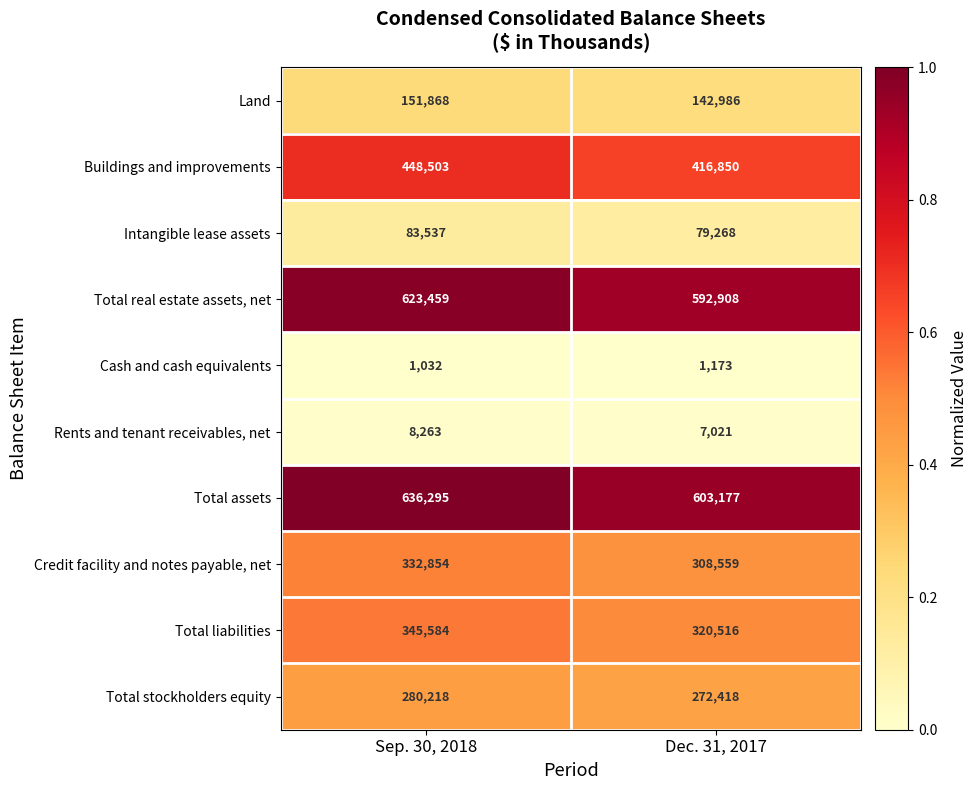

What is the smallest value displayed?

1032